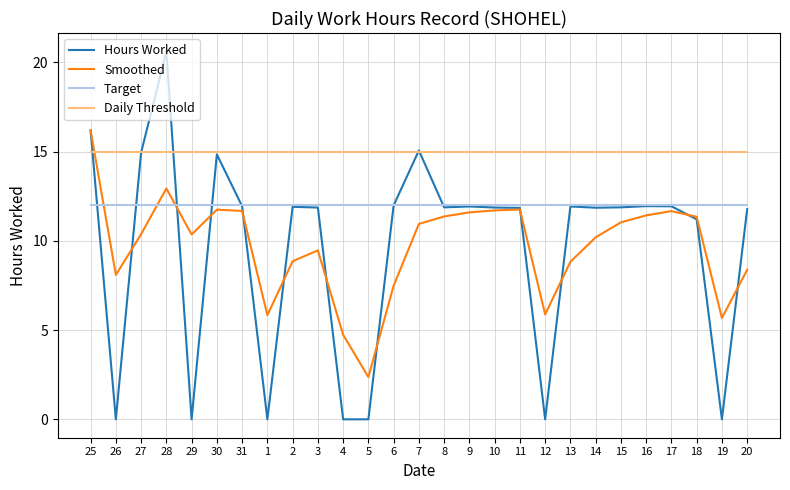

What position from the left is 31?

7